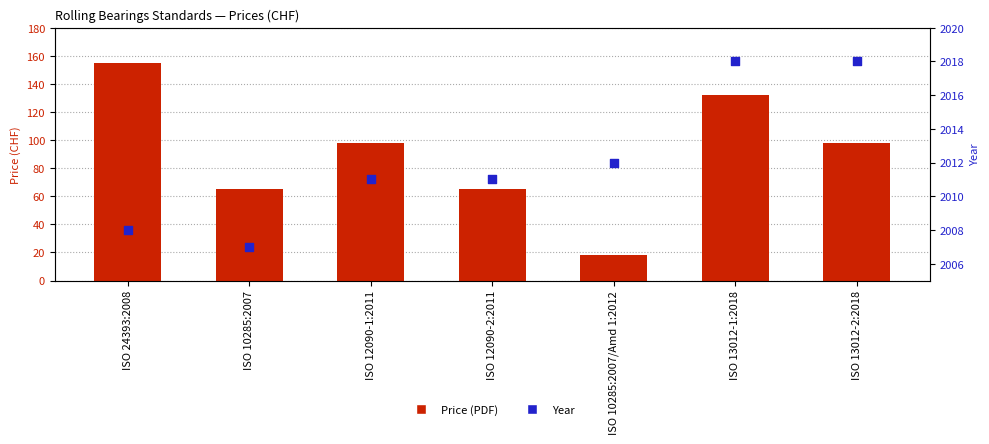

What are all the series names shown in the legend?

Price (PDF), Year